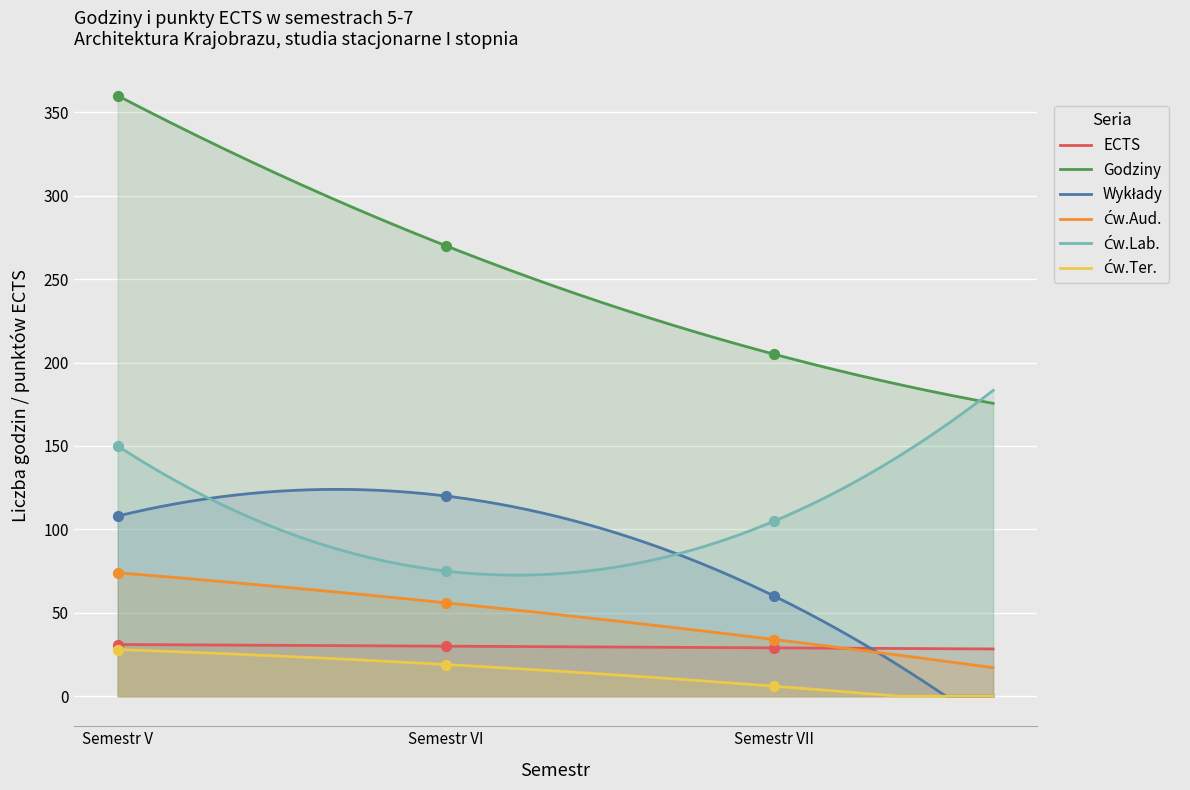

Which series contains the highest Y value?

Godziny